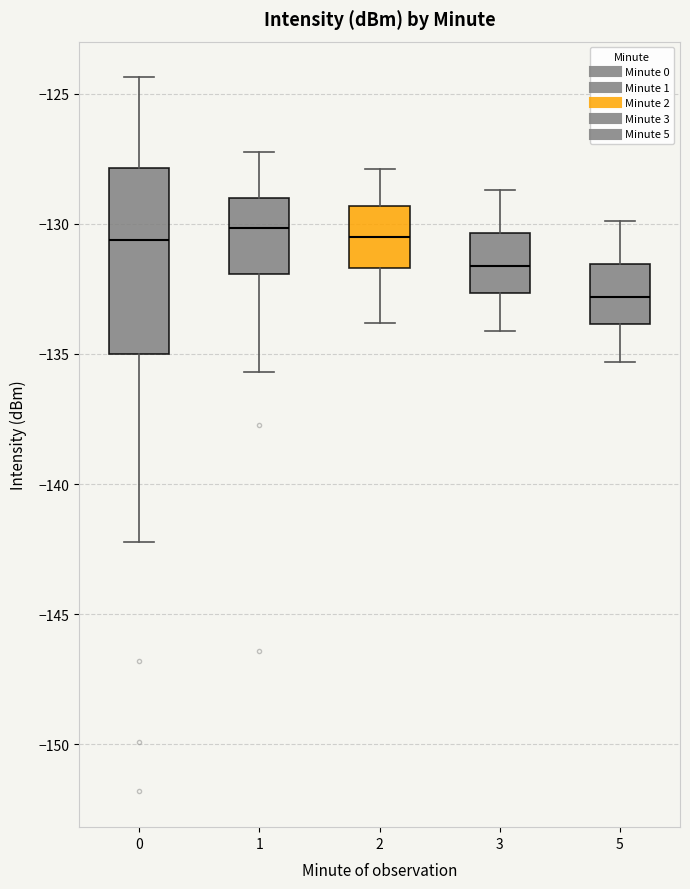

Where does the lower whisker of the box at x = 1 end on the y-axis? The values are not printed on the chart, so give them approximately, as read against the axis.

-135.5